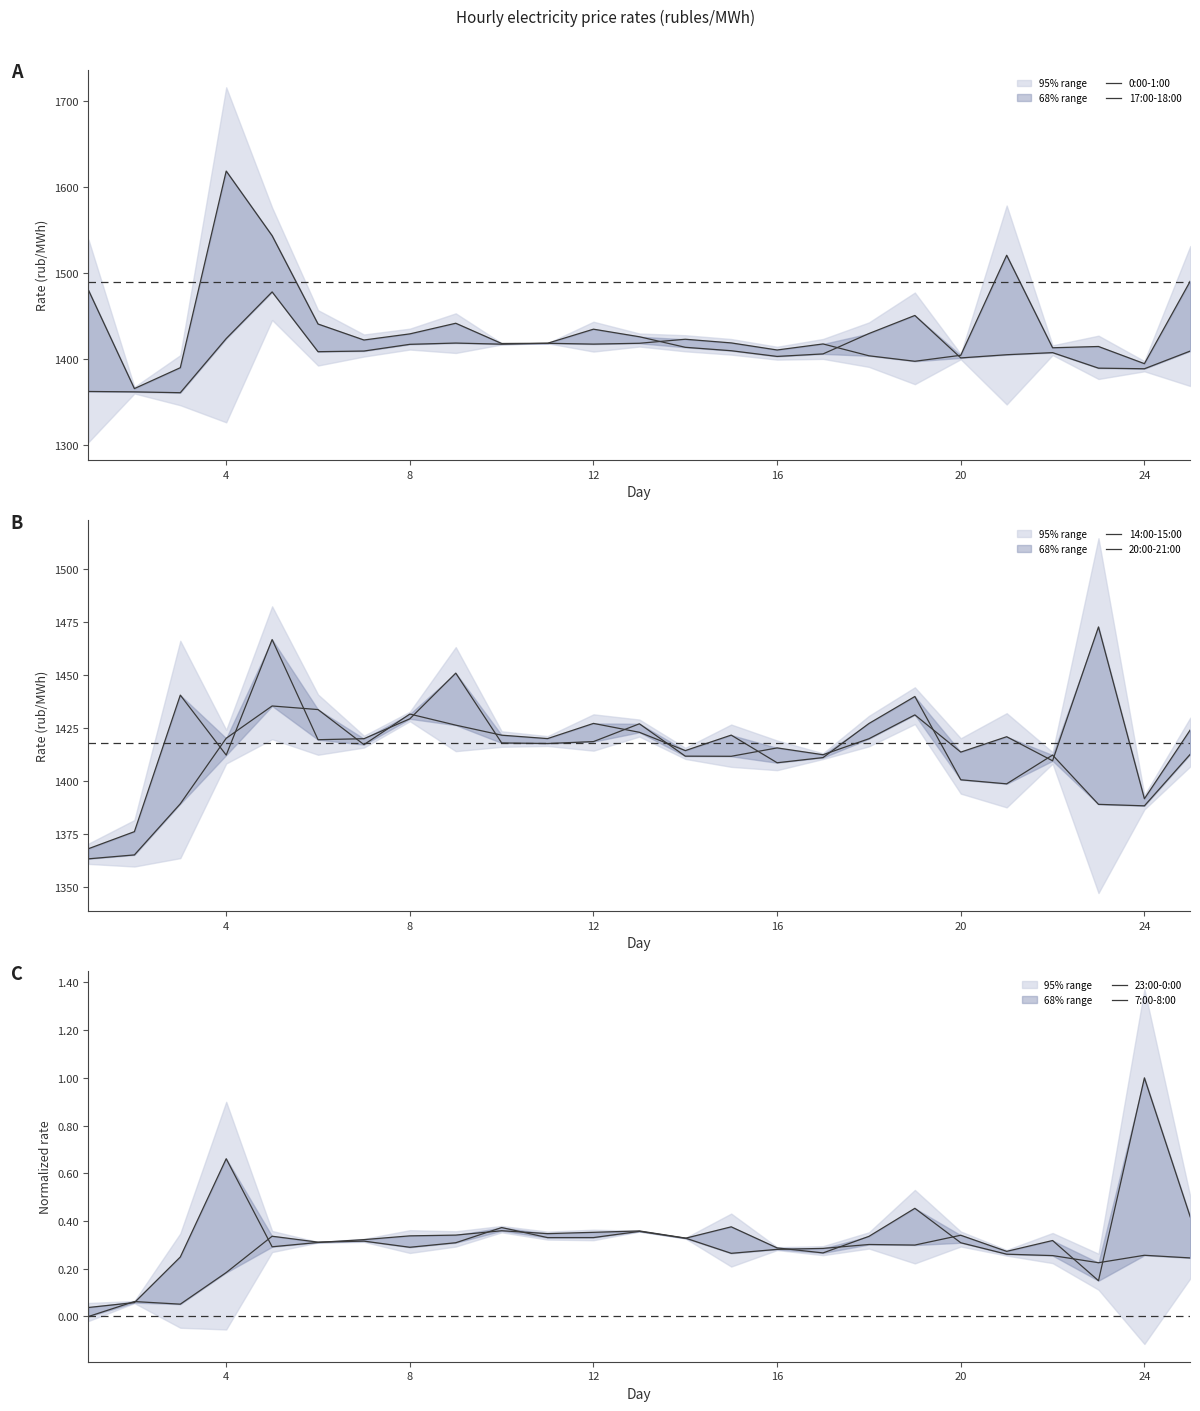

True or false: 17:00-18:00 has more than 2 points higher than both neighbors.

True